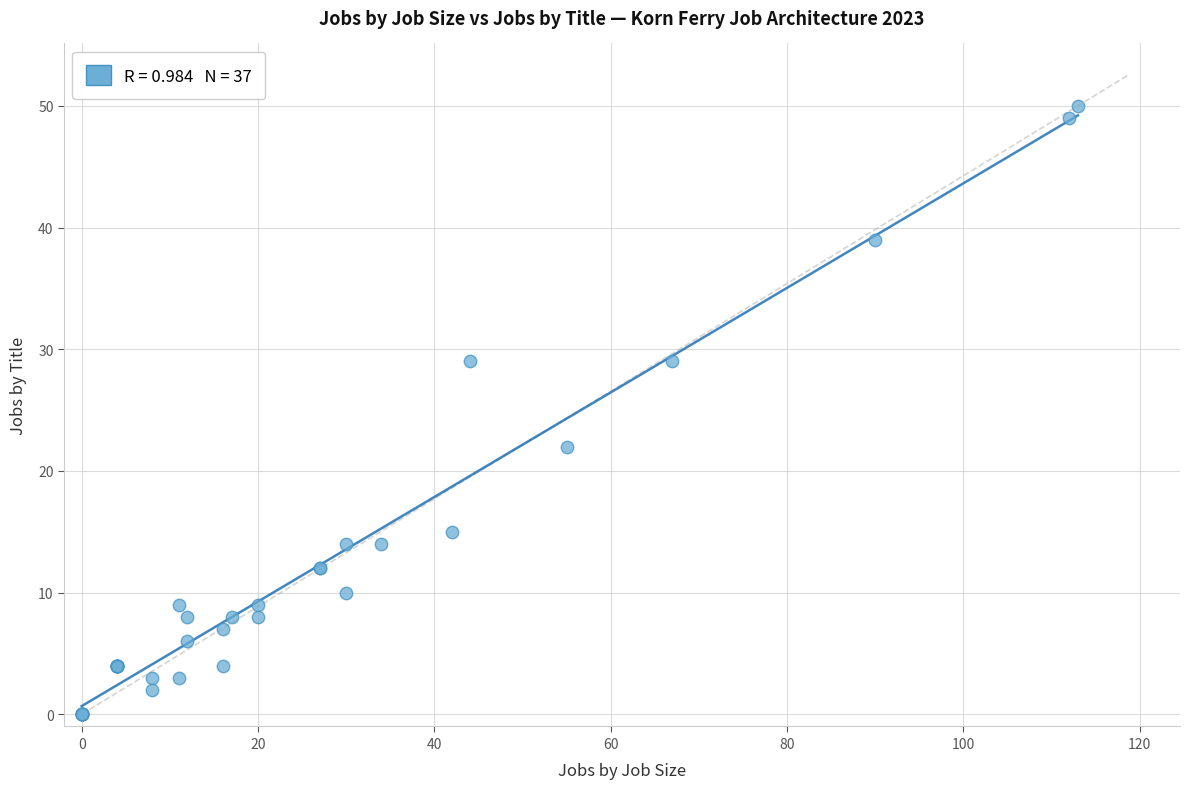

What Y value in the scatter plot is closest to 25?

22